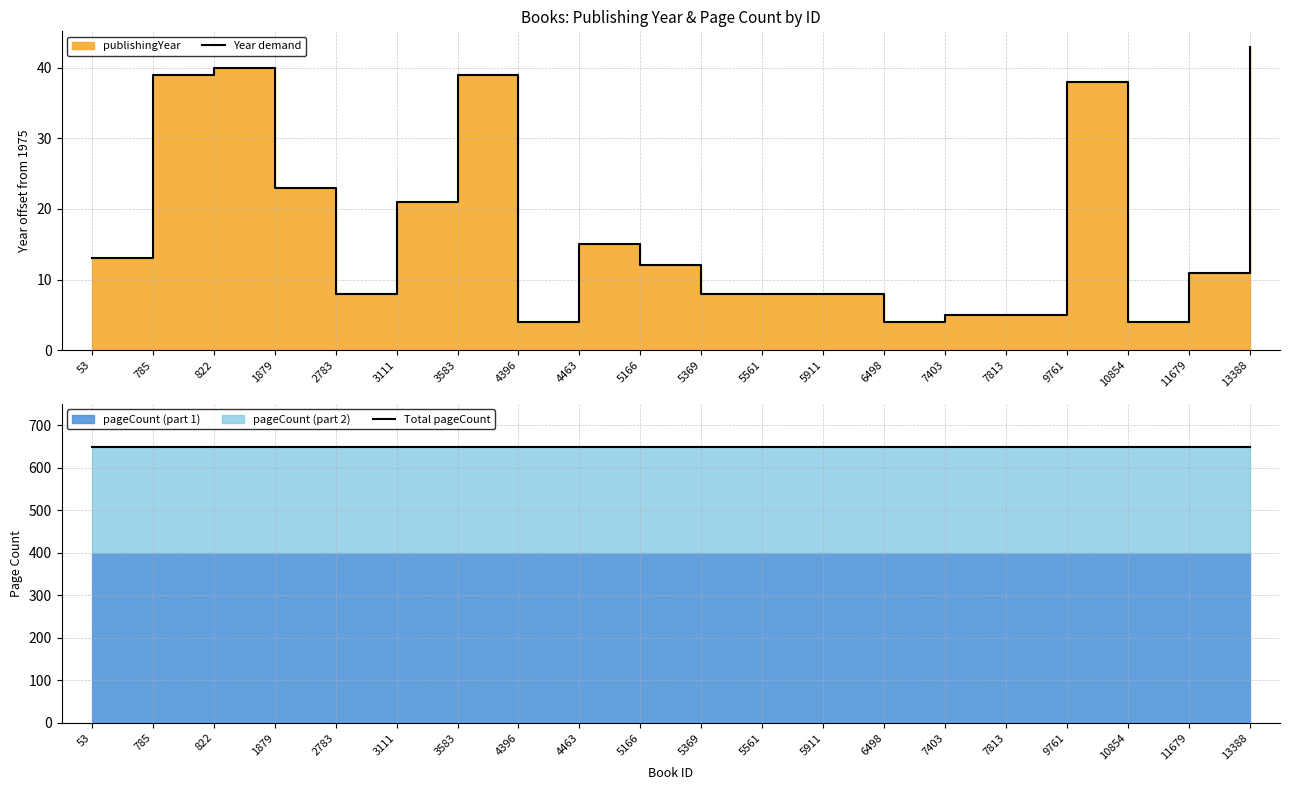

How many lines are shown in the chart?

2